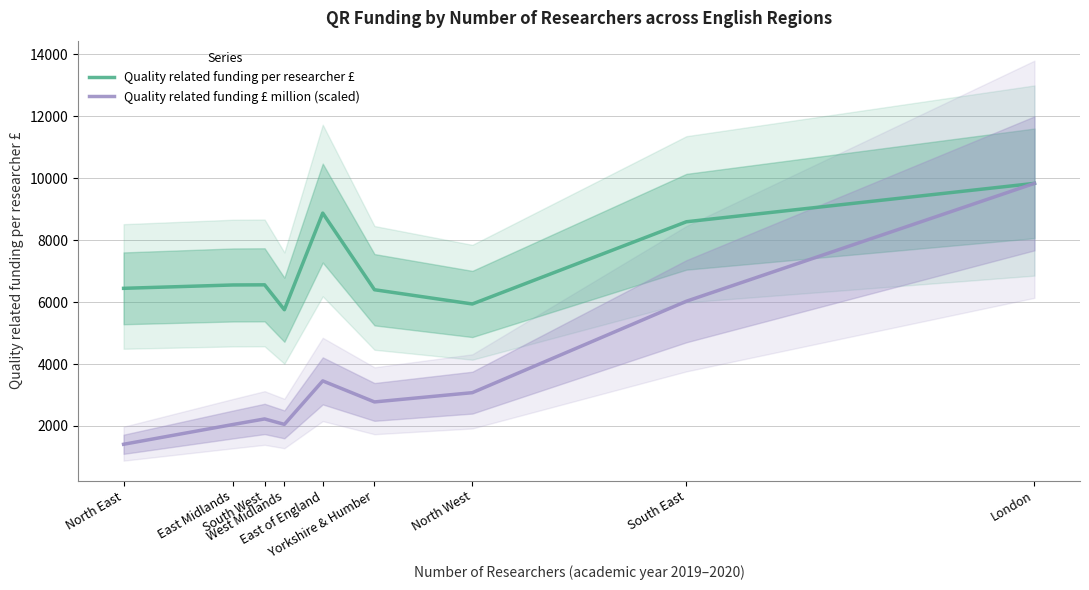

Where does the Quality related funding £ million (scaled) series first go above 2775?

East of England